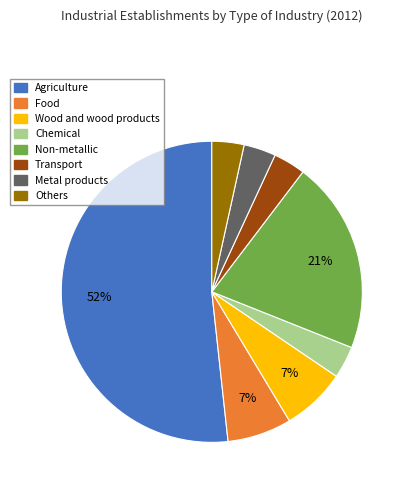

Is Agriculture the majority of the pie?

Yes